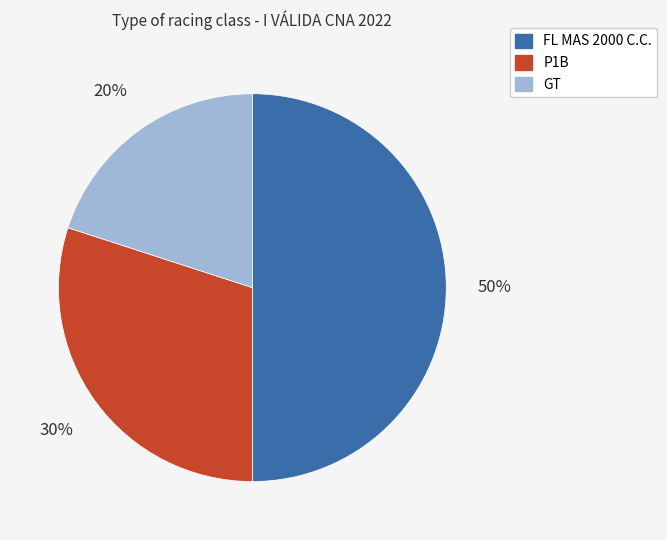

Count the number of slices in the pie.

3